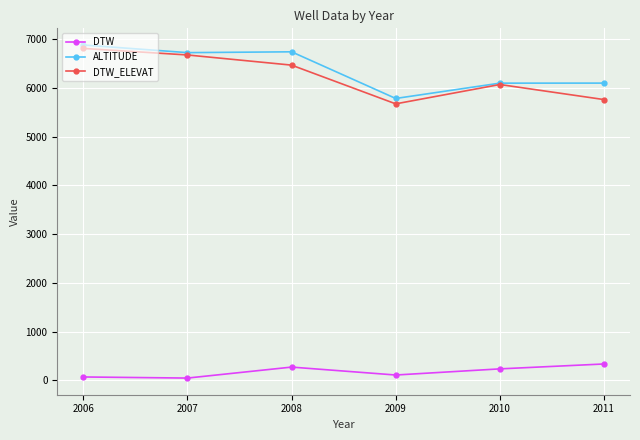

What is the minimum value for ALTITUDE?

5785.0